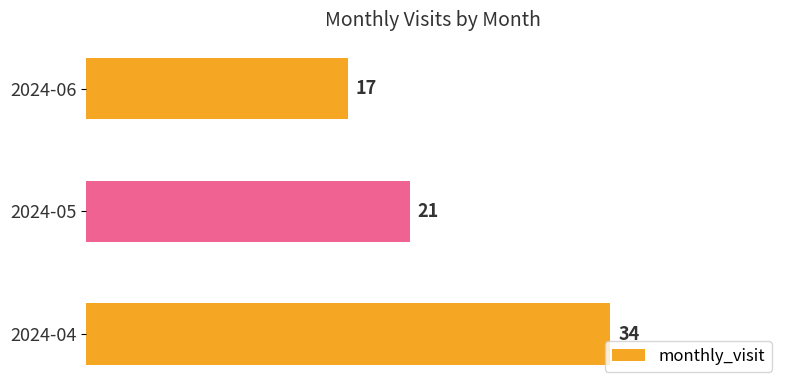

List the labels in order of value, smallest first.

2024-06, 2024-05, 2024-04